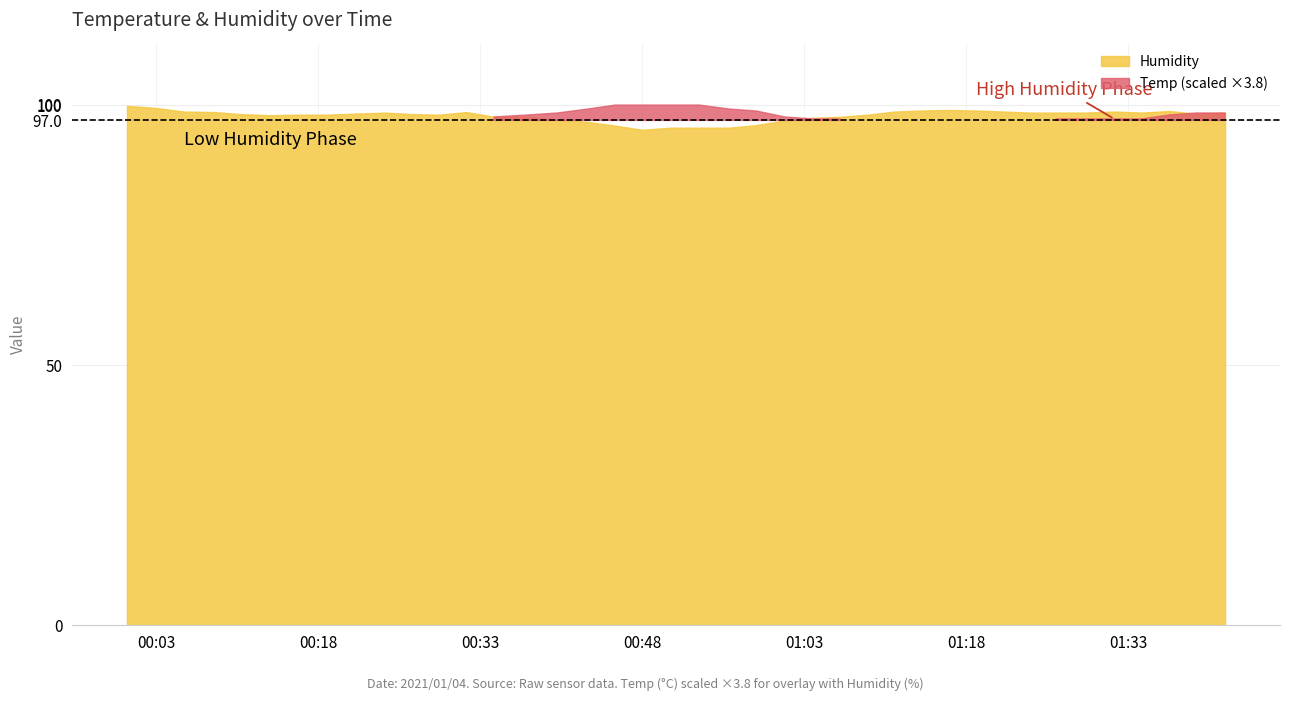

Is the value of Temp at 1 greater than the value of Humidity at 9?

No